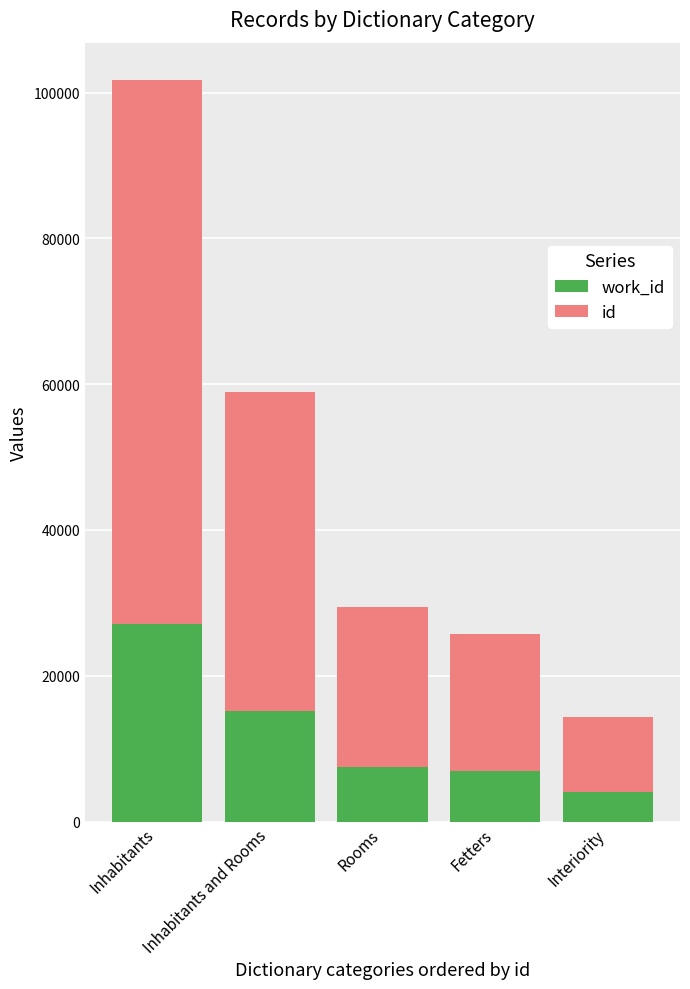

At which category is the sum across all series the highest?

Inhabitants